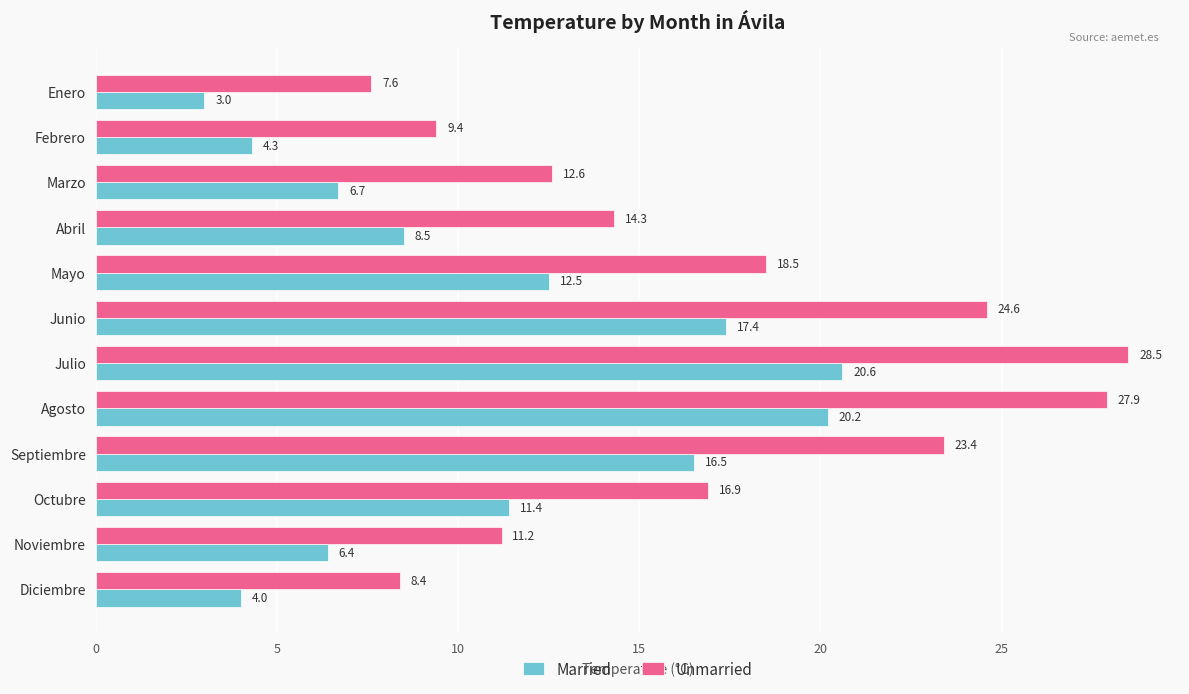

What is the maximum value for Married?

20.6